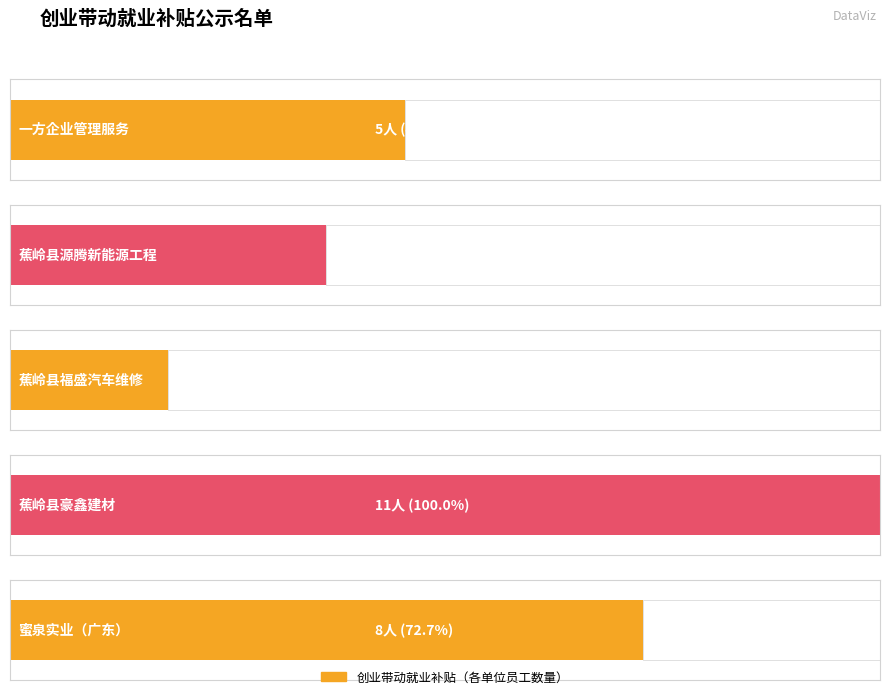

Approximately how many times larger is the value at 蕉岭县福盛汽车维修有限公司 compared to 蕉岭县豪鑫建材有限公司?

0.2